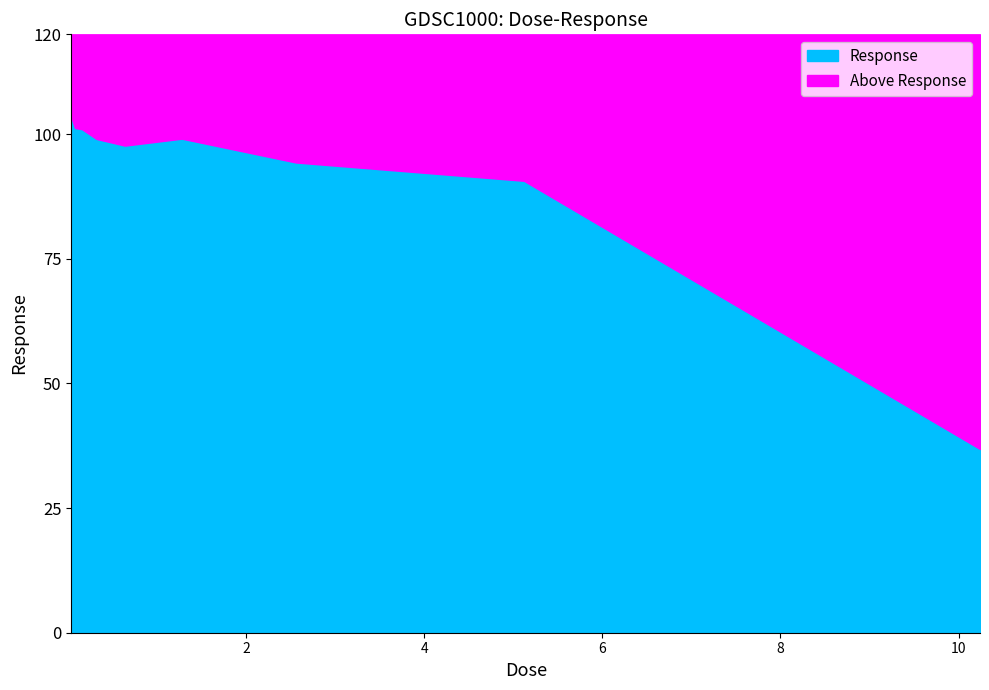

Does the chart display data point markers on the line(s)?

No